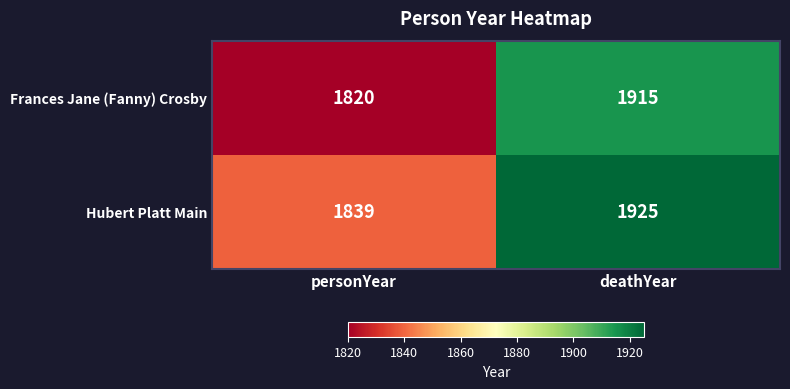

Rank the series at deathYear from lowest to highest value.

Frances Jane (Fanny) Crosby, Hubert Platt Main